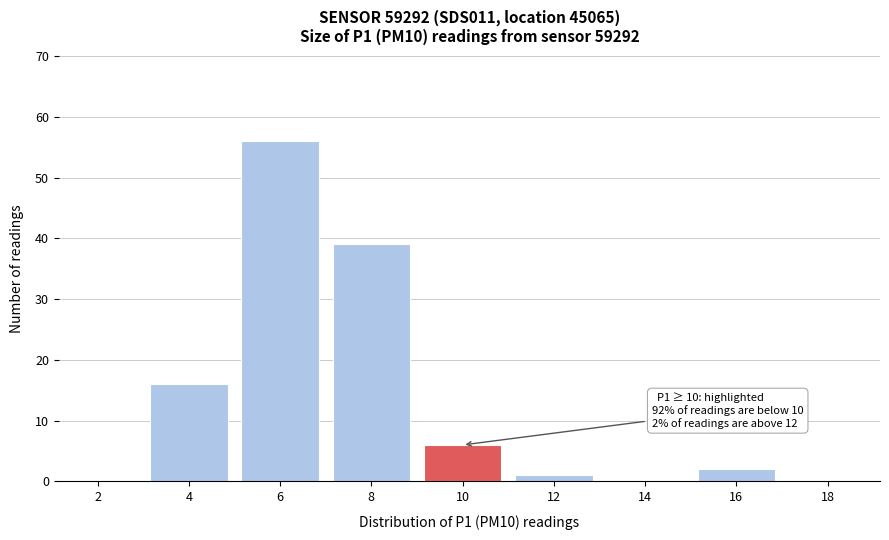

Reading left to right, extract all data points from this chart.

2=0	4=16	6=56	8=39	10=6	12=1	14=0	16=2	18=0